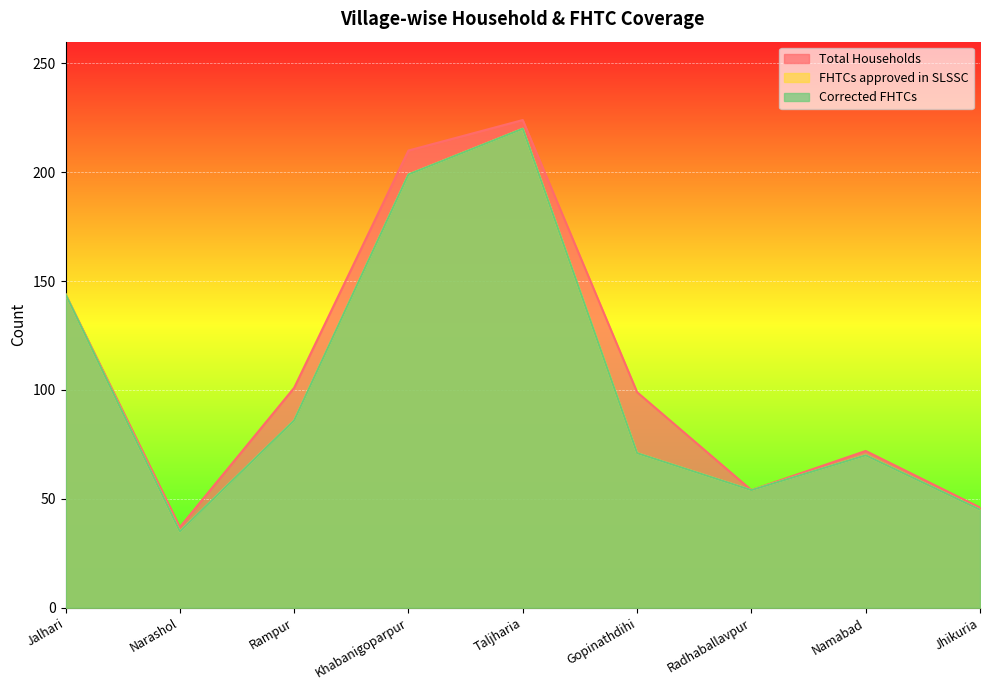

Does the chart display data point markers on the line(s)?

No